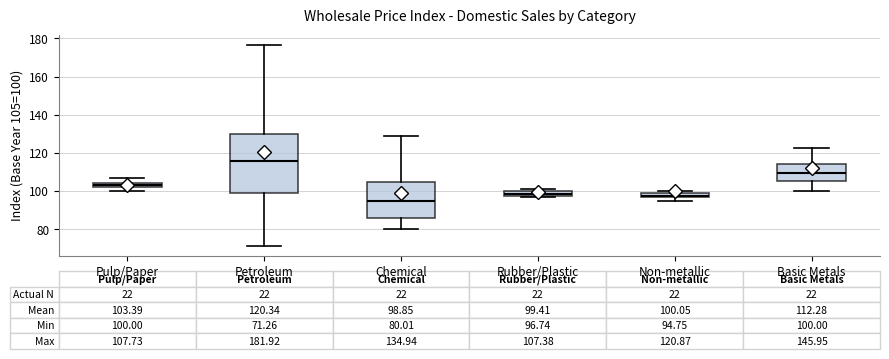

Which box is the tallest, from its lower edge to its upper edge?

Petroleum